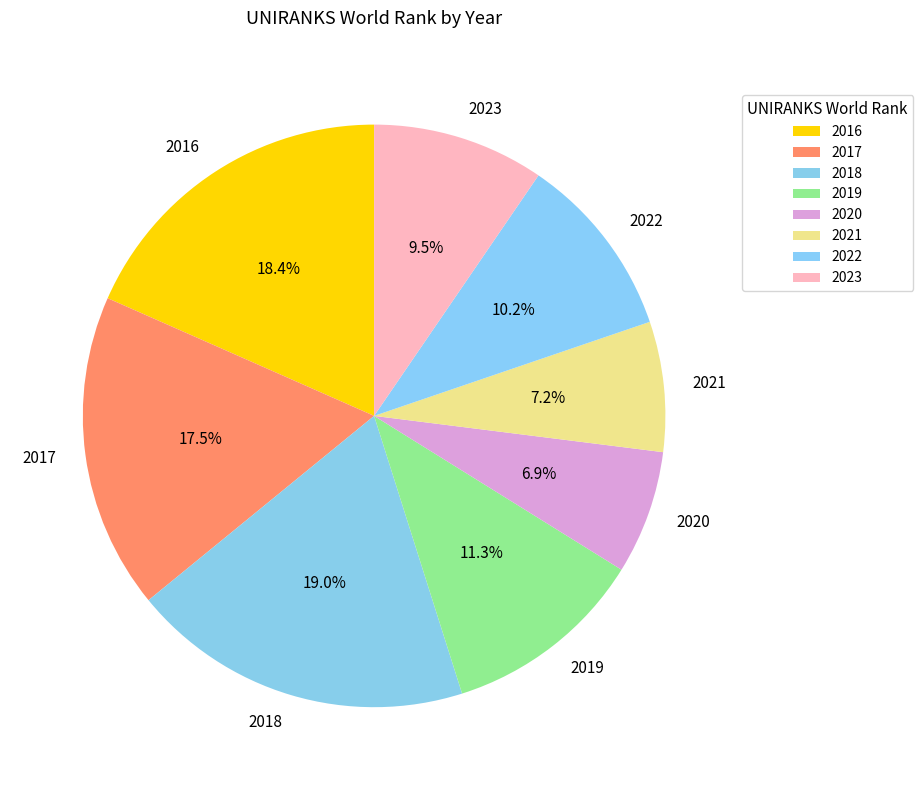

To the nearest percent, what is the average slice percentage?

12%